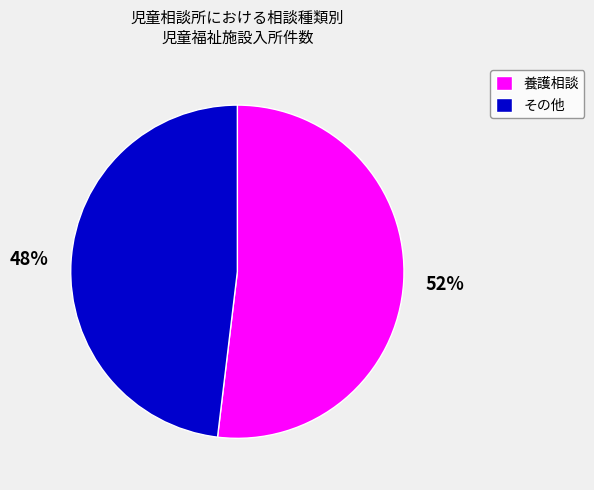

Approximately how many times larger is the value at 養護相談 compared to その他?

1.1